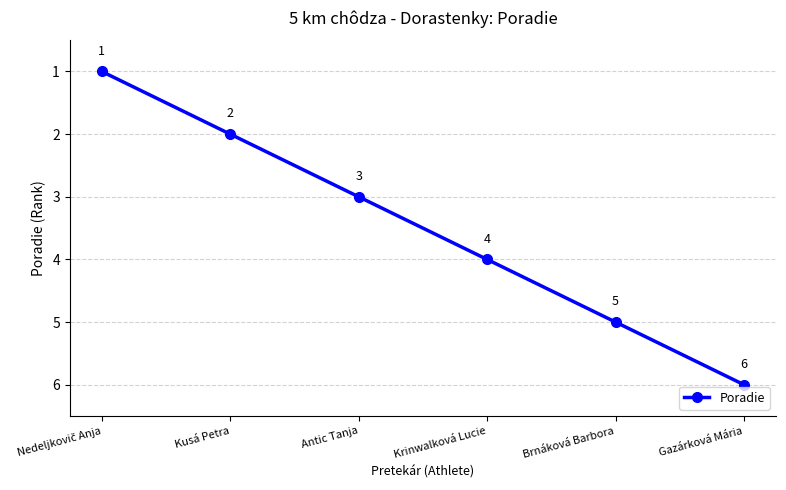

Which label corresponds to the largest value in the chart?

Gazárková Mária